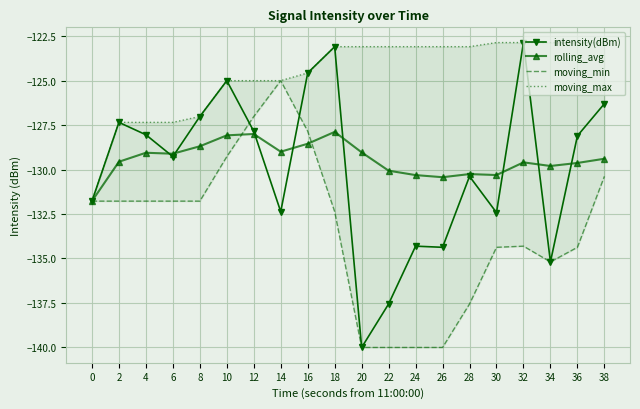

List the series in order of their peak value, highest first.

intensity(dBm), moving_max, moving_min, rolling_avg